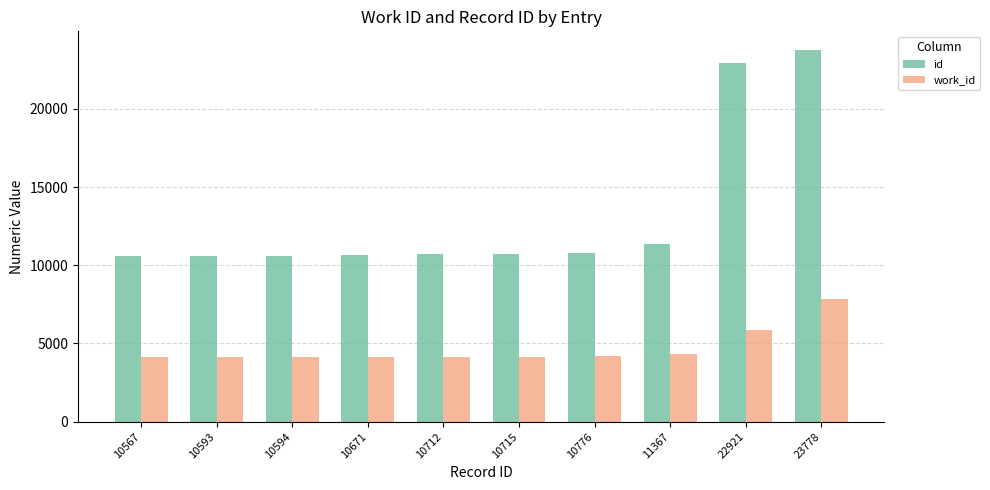

Where is id nearest to the value 17172?

22921